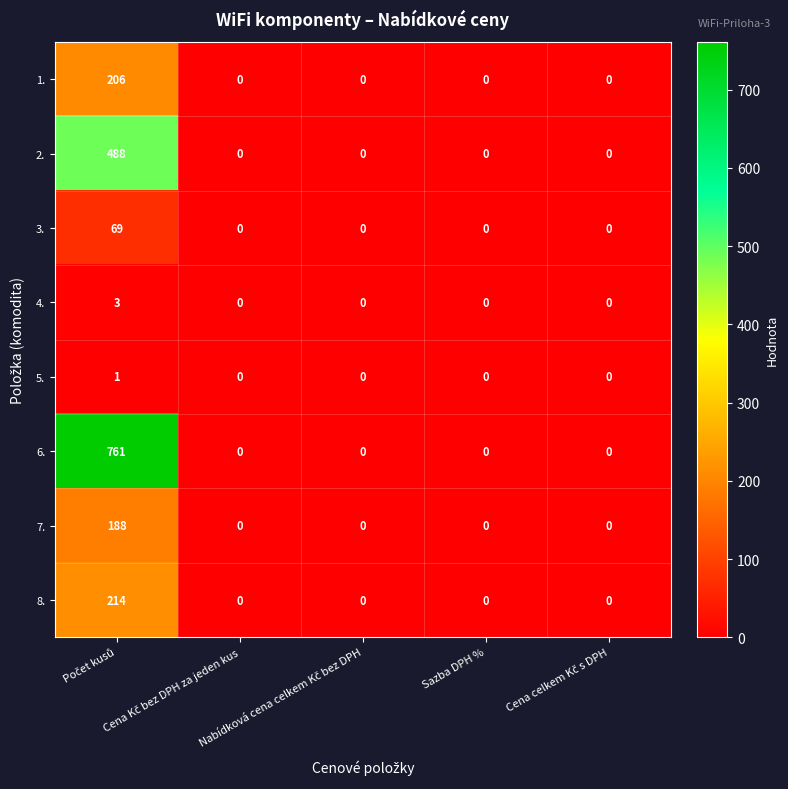

Which series has the largest total across all categories?

6.